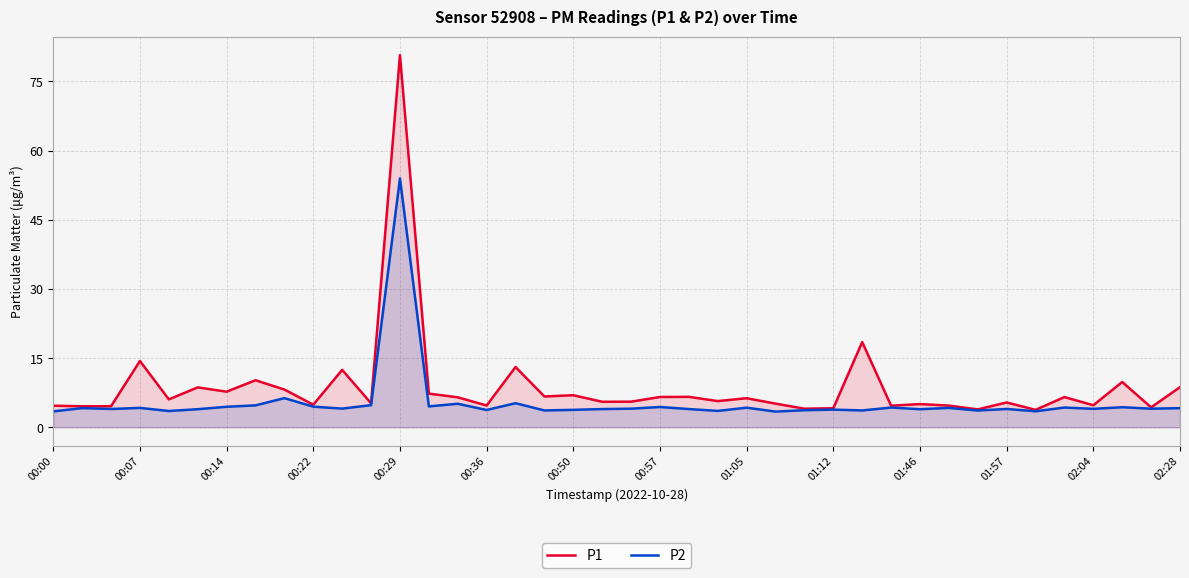

What is the difference between the highest and lowest values at 00:57?

2.2